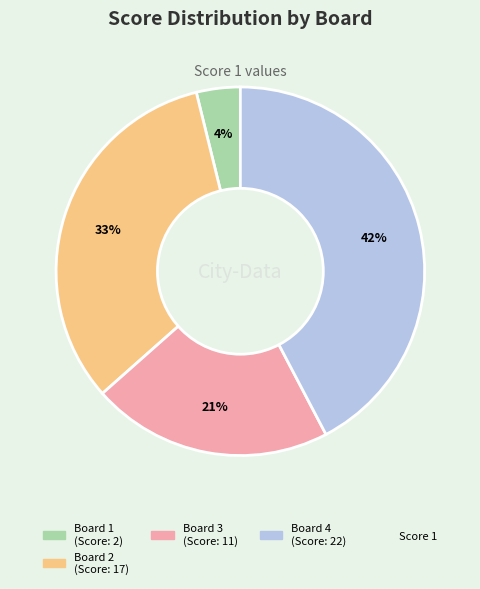

Is there any slice that represents more than half of the pie?

No